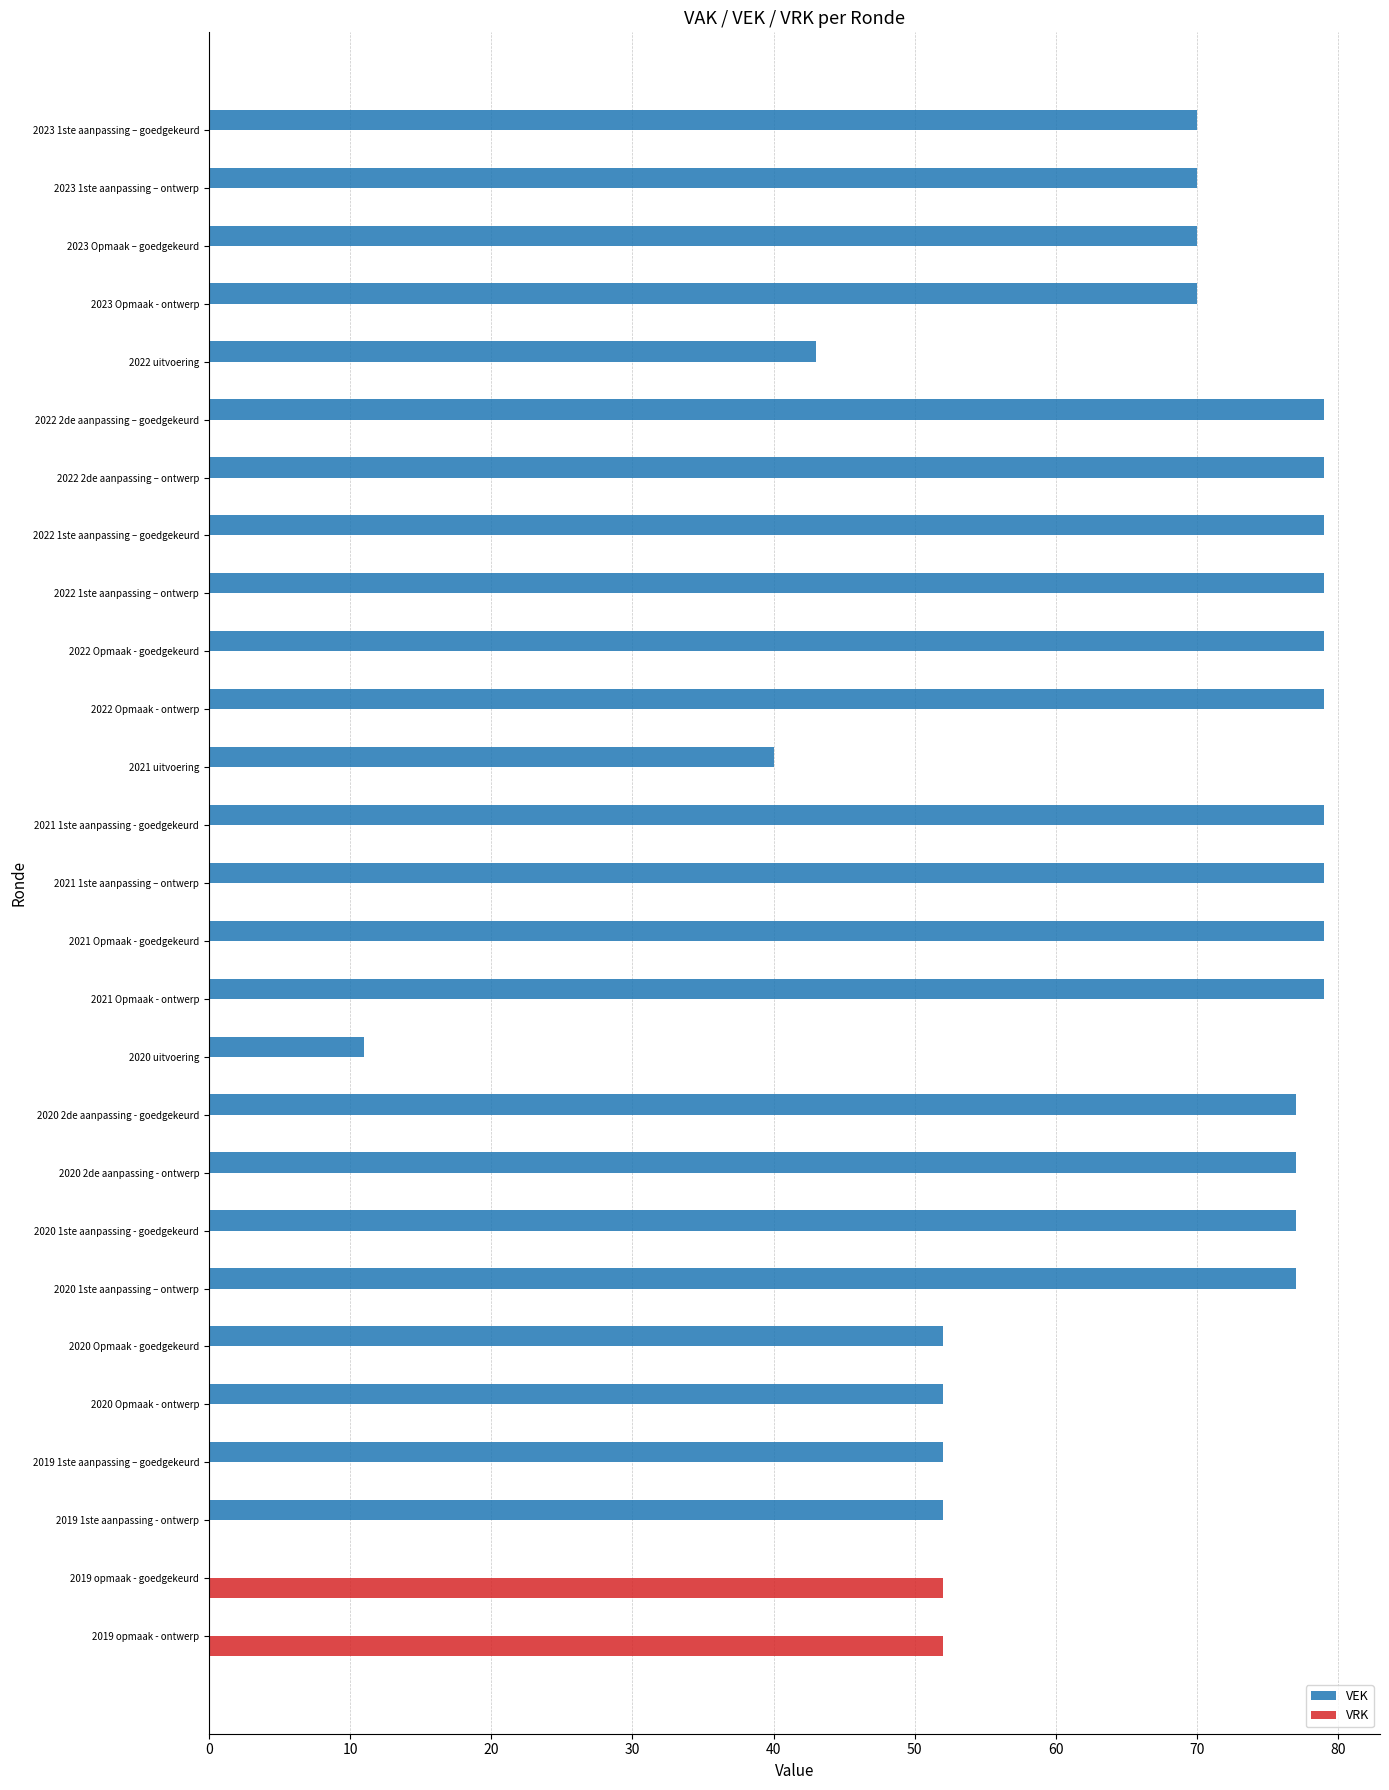

The VEK series shows 39 at 2021 Opmaak - ontwerp. True or false?

False